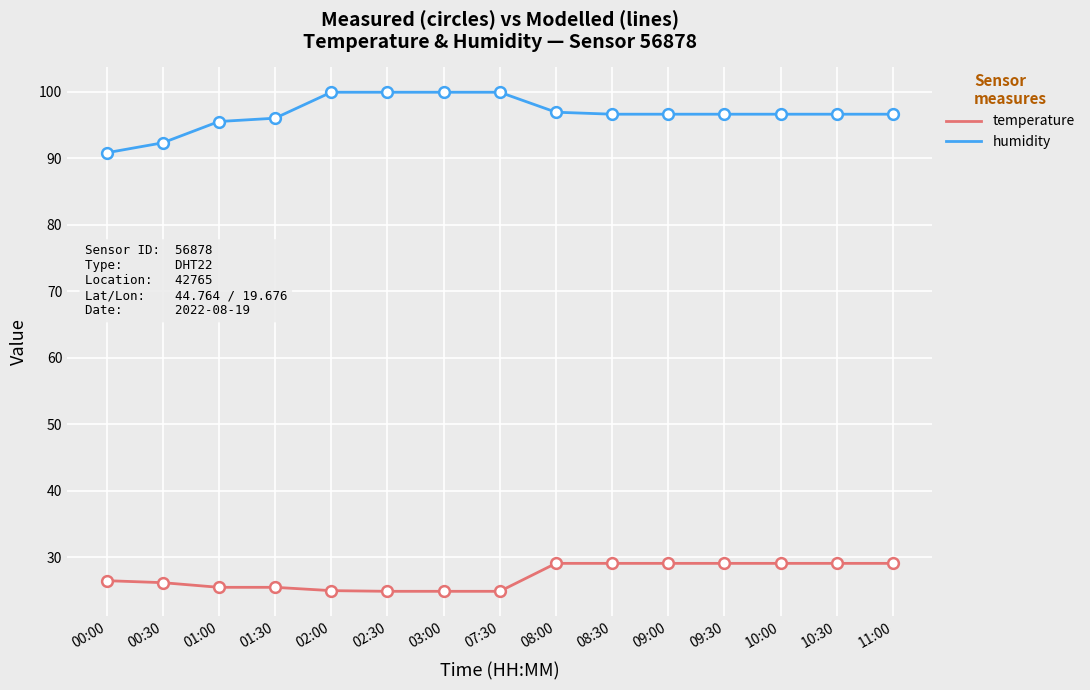

Is the value of humidity at 01:30 greater than the value of temperature at 09:30?

Yes